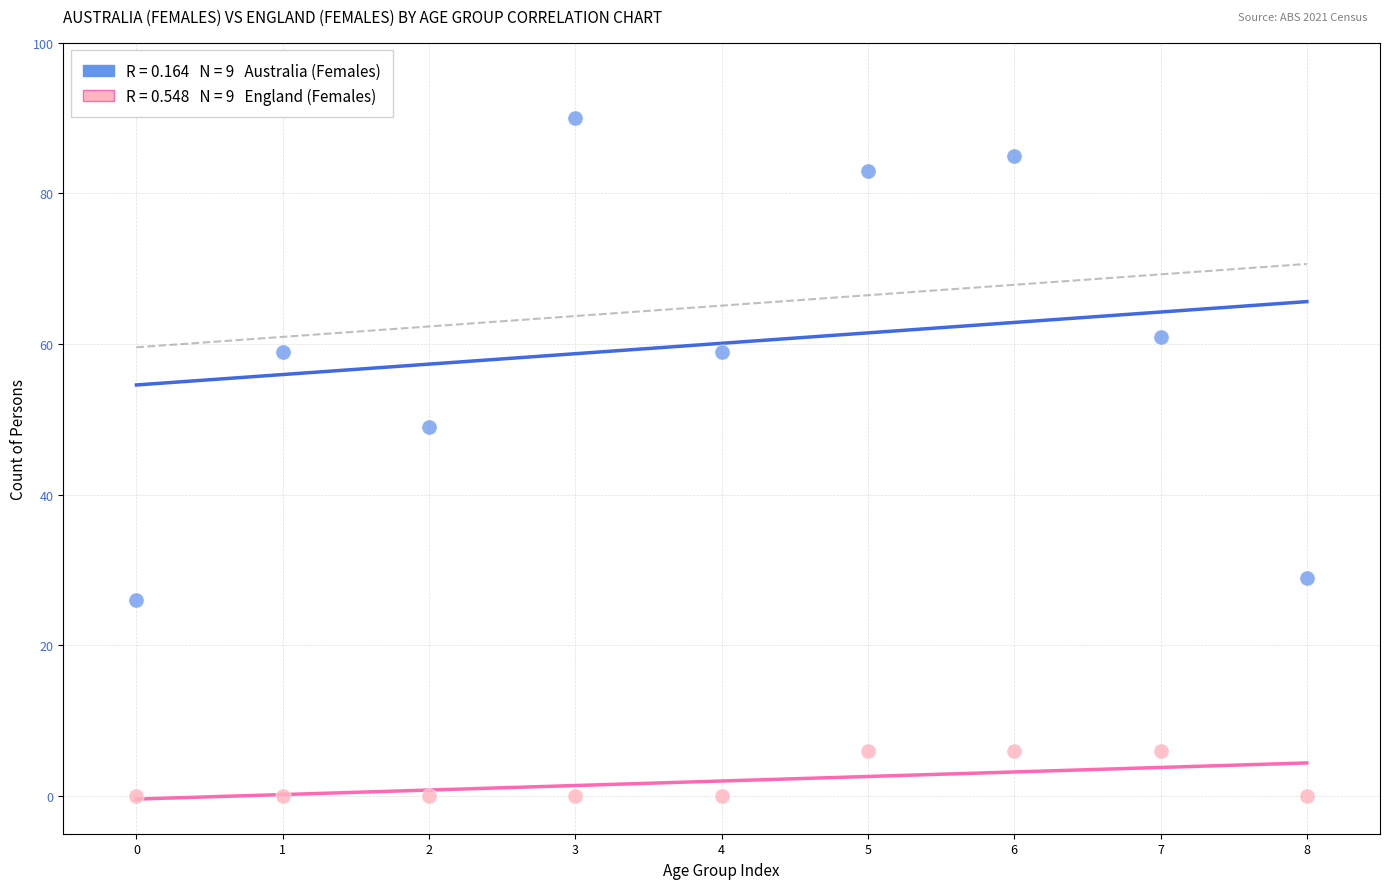

Across all data points, what is the range of Y values (max minus min)?

90